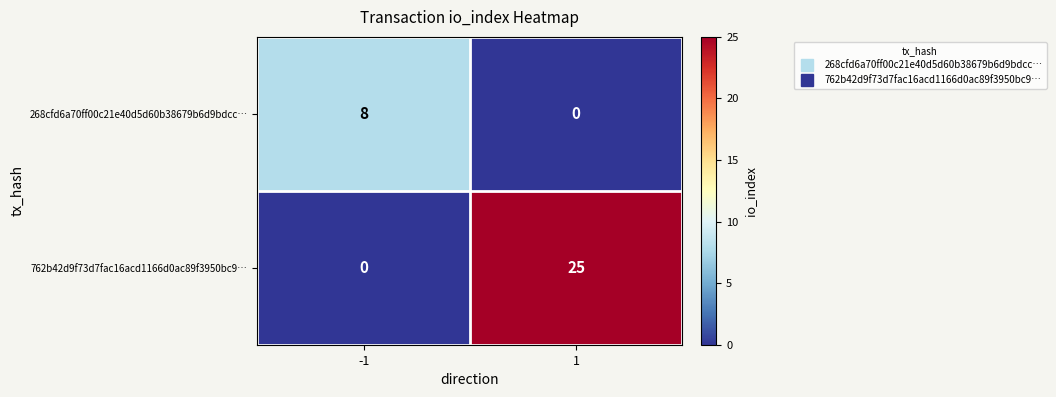

Is it true that 268cfd6a70ff00c21e40d5d60b38679b6d9bdcc… equals 4 at -1?

False